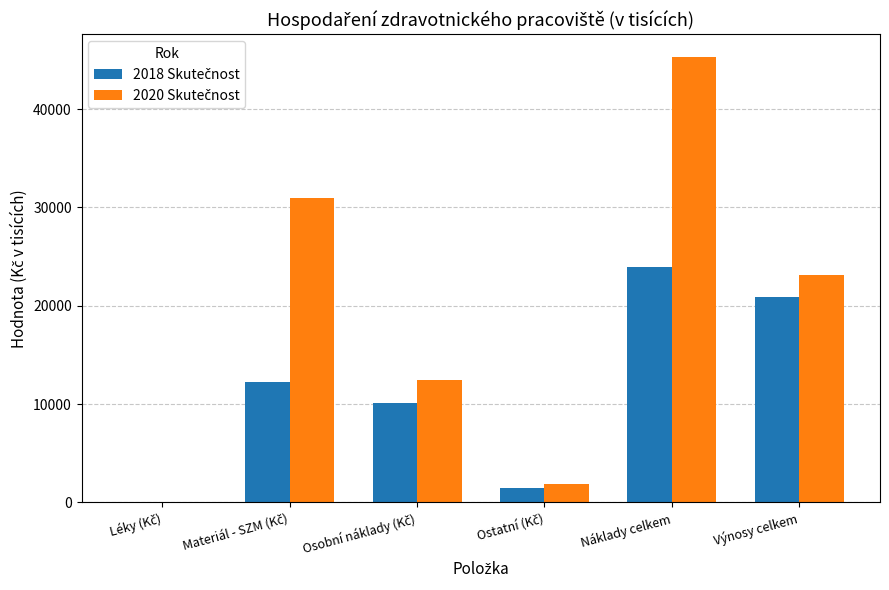

What is the greatest value displayed?

45342.3